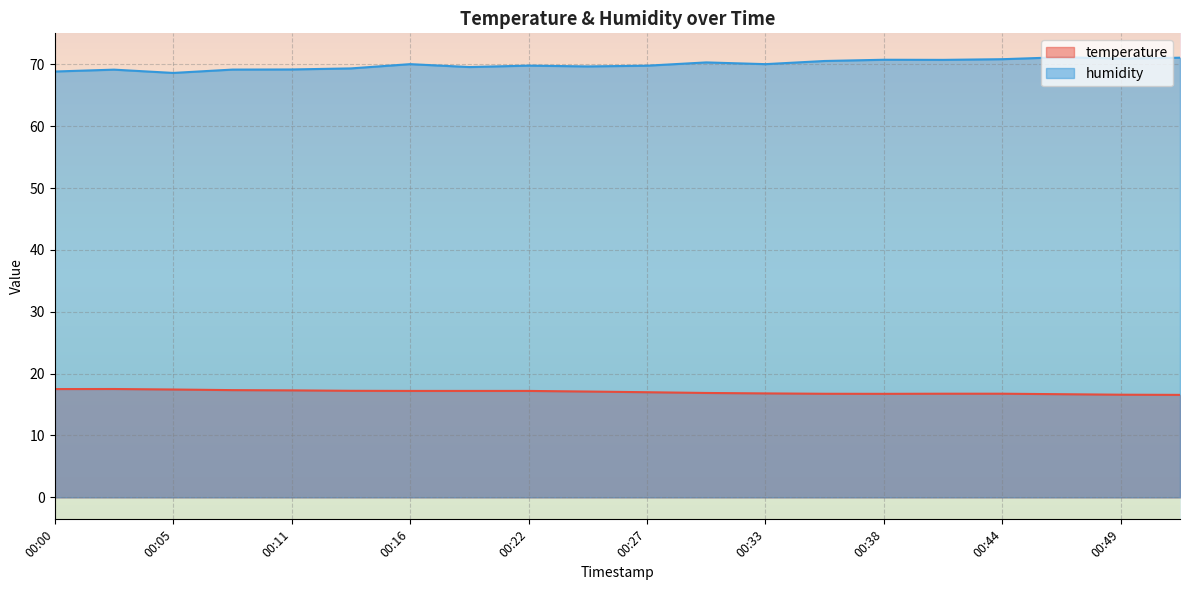

What is the sum of the humidity values at 00:44 and 00:08?

140.0